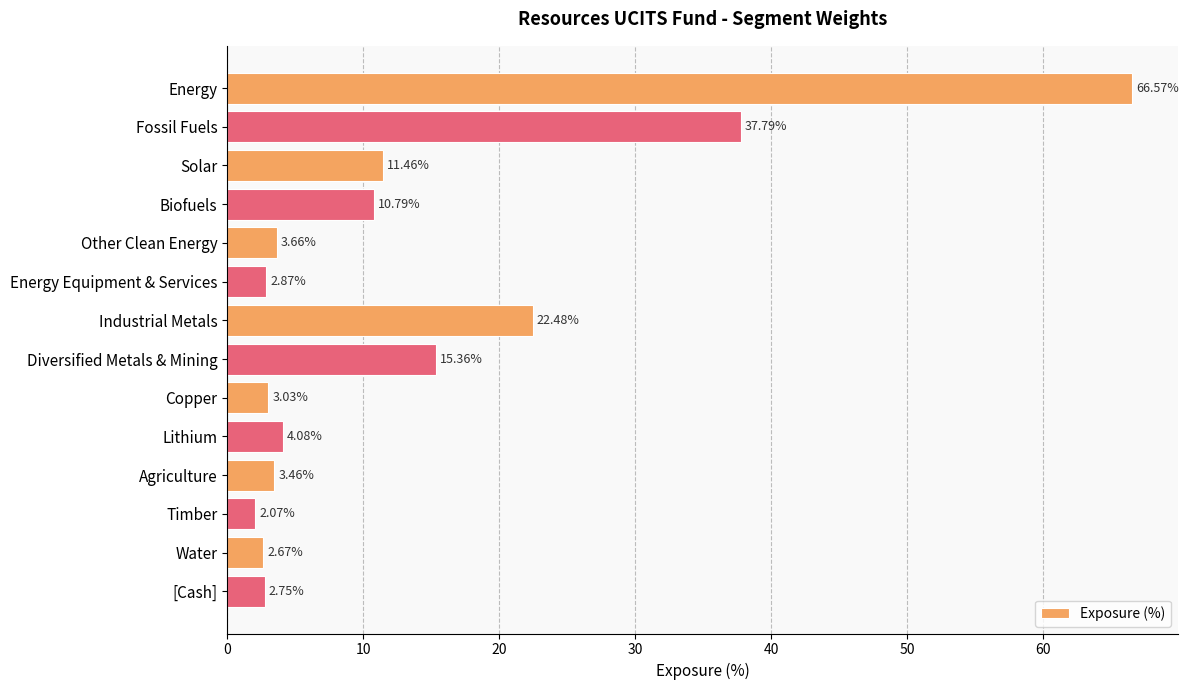

Between Copper and Biofuels, which is larger?

Biofuels